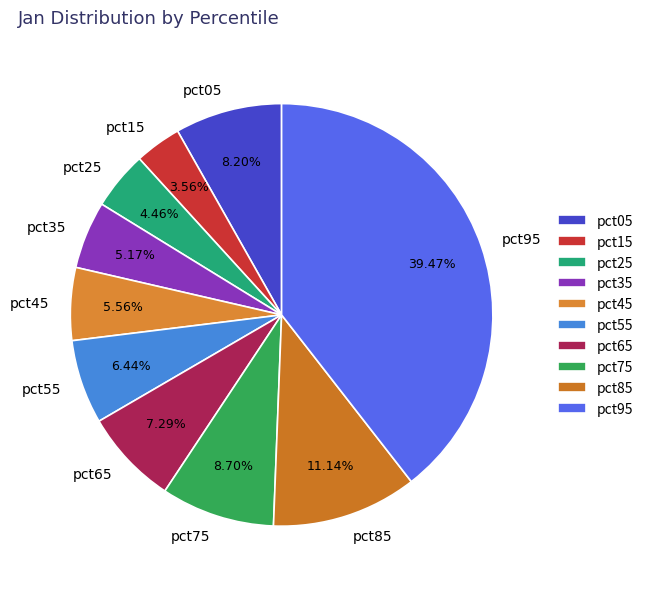

Which category has the smallest portion of the pie?

pct15